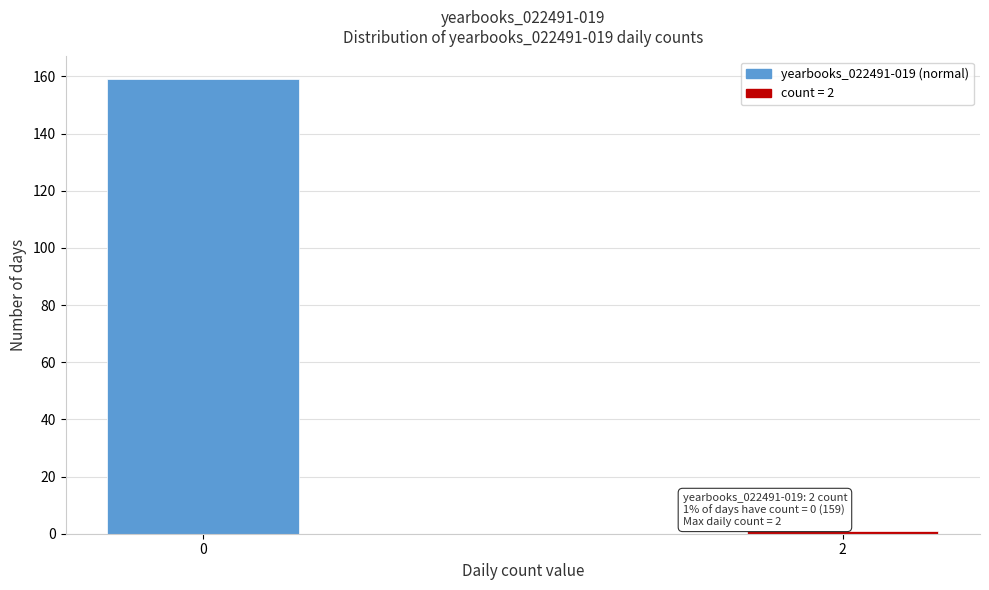

Reading right to left, what are all the values shown in this chart?

2=1	0=159